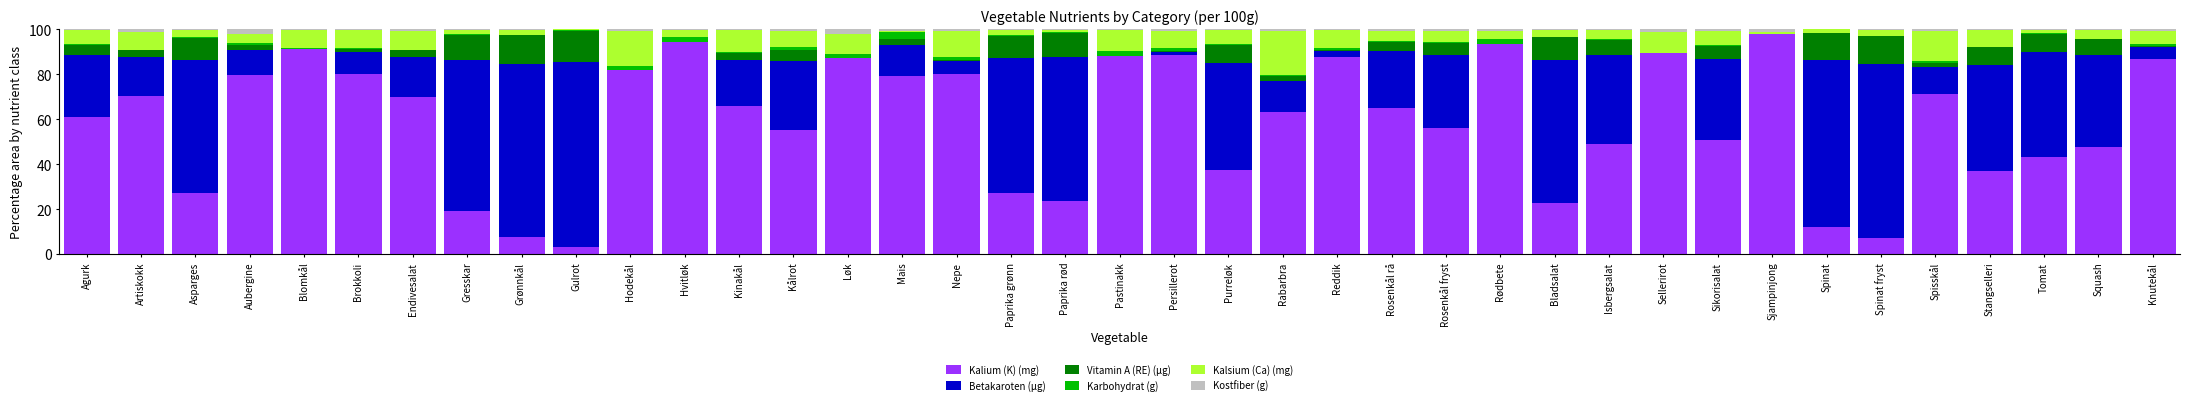

What is the maximum value for Kalium (K) (mg)?

98.0